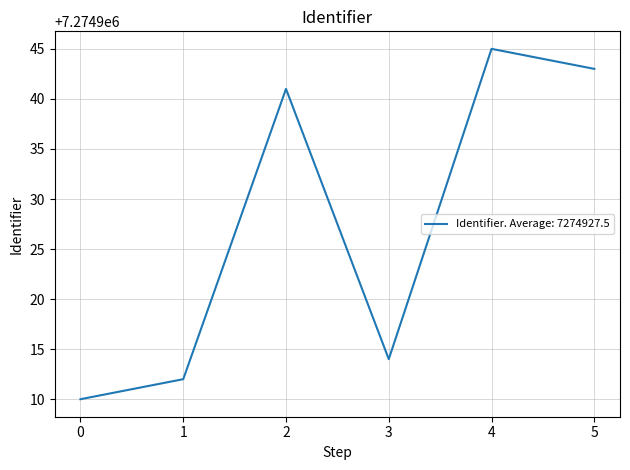

Approximately how many times larger is the value at 3 compared to 0?

1.0